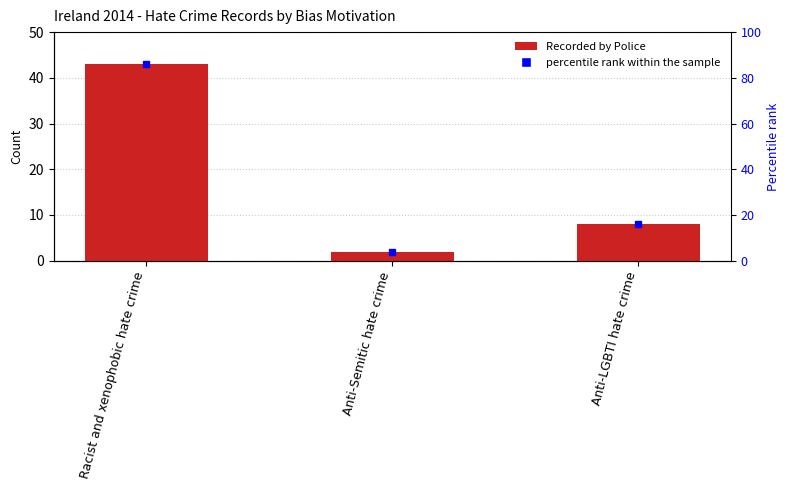

How many bars are there in total?

3